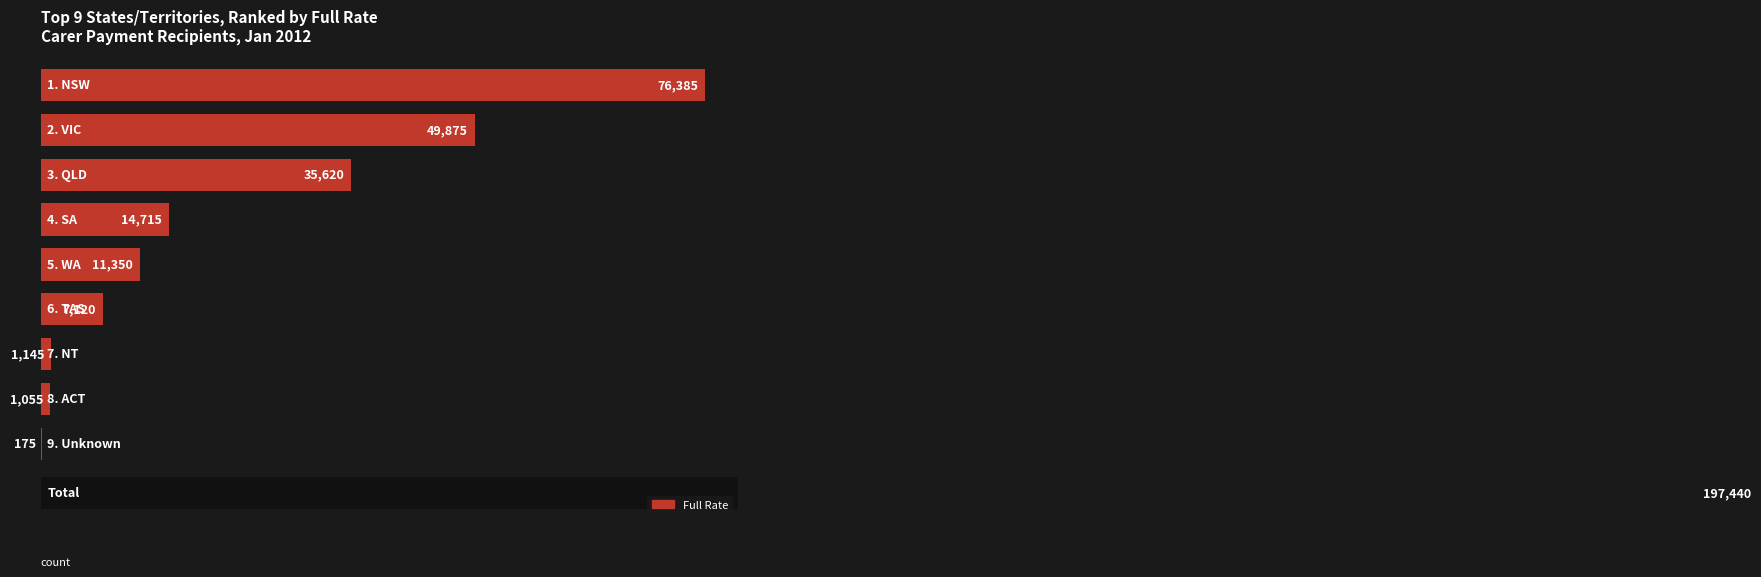

How many categories are shown in the chart?

9